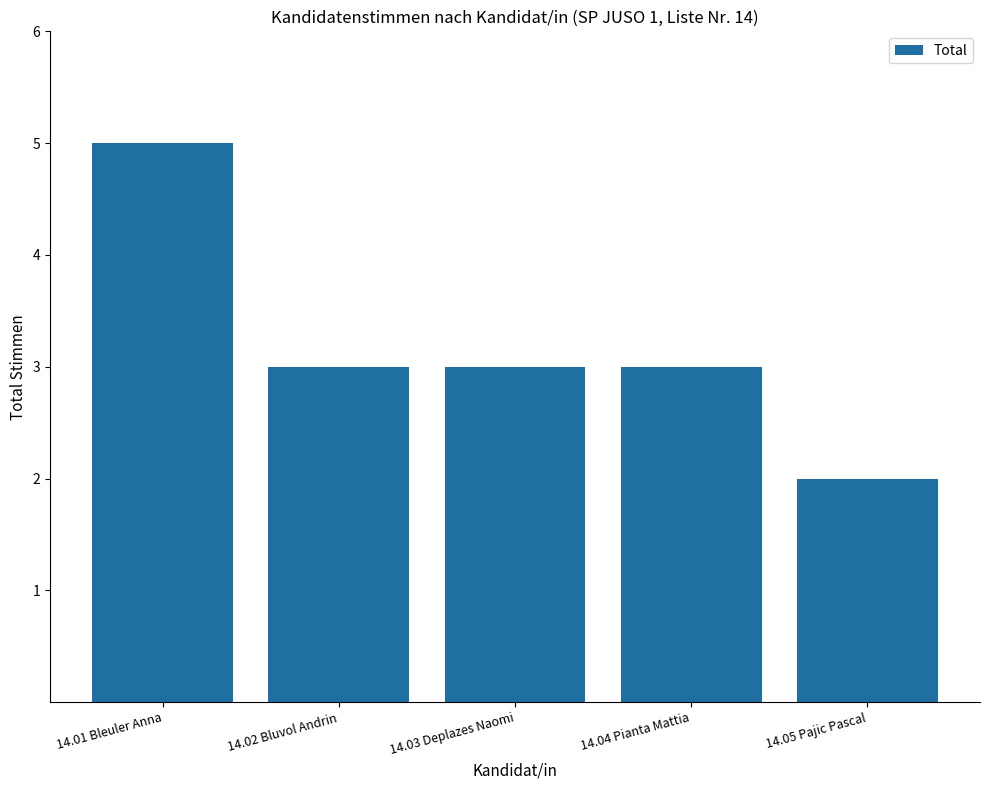

What position from the right is 14.05 Pajic Pascal?

1